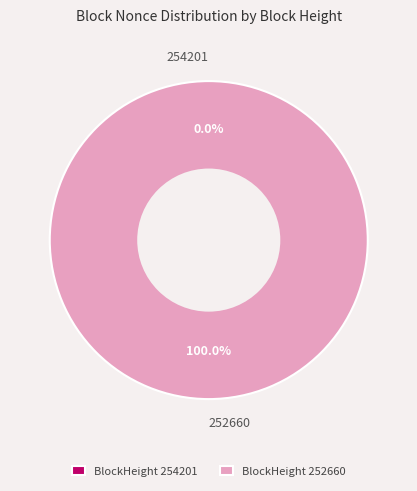

How many segments does this pie chart have?

2